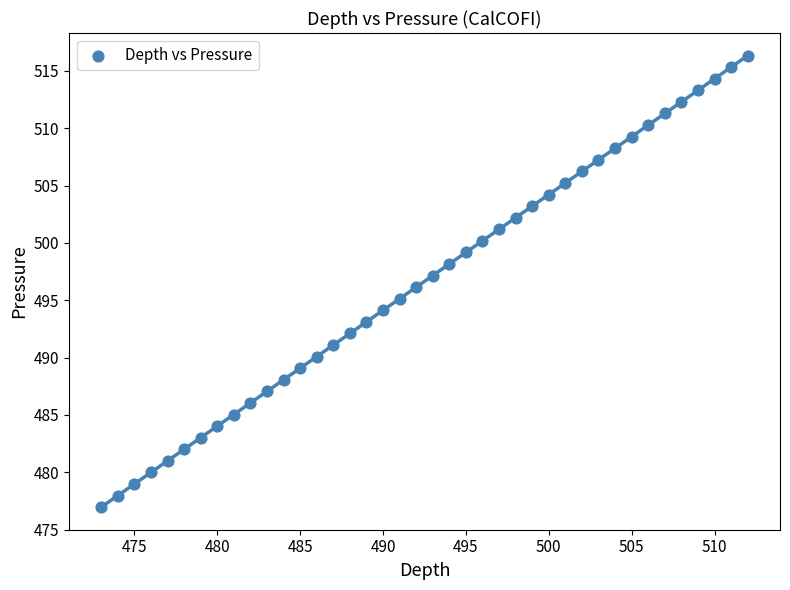

What is the range of X values (max minus min)?

39.0